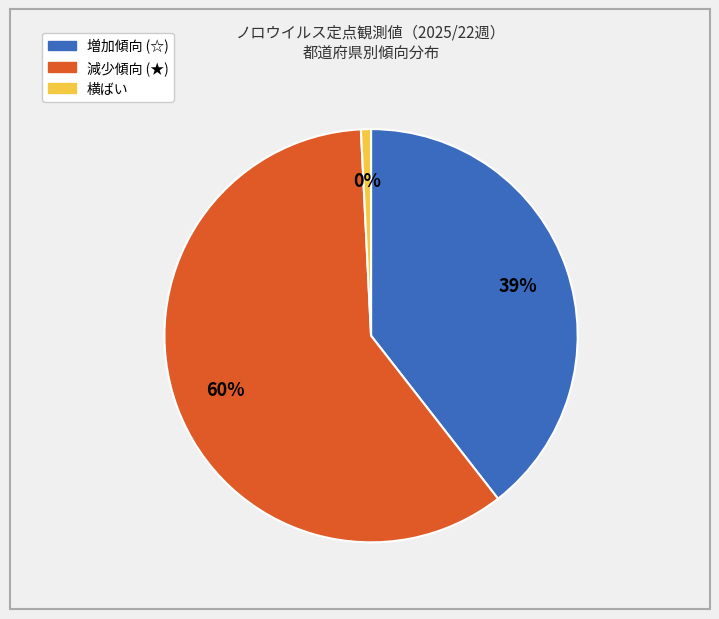

The 栃木県 slice represents 1% of the pie. True or false?

False